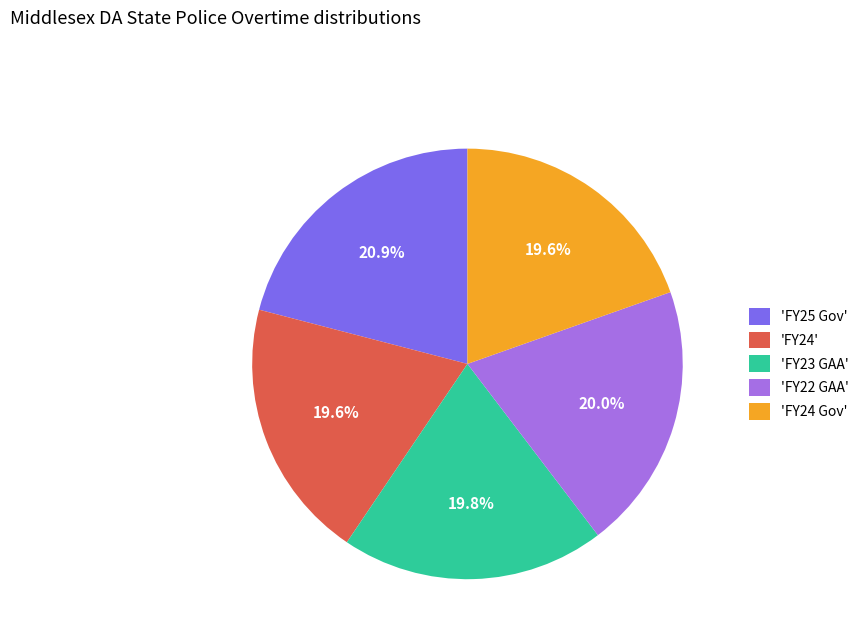

Is there any slice that represents more than half of the pie?

No